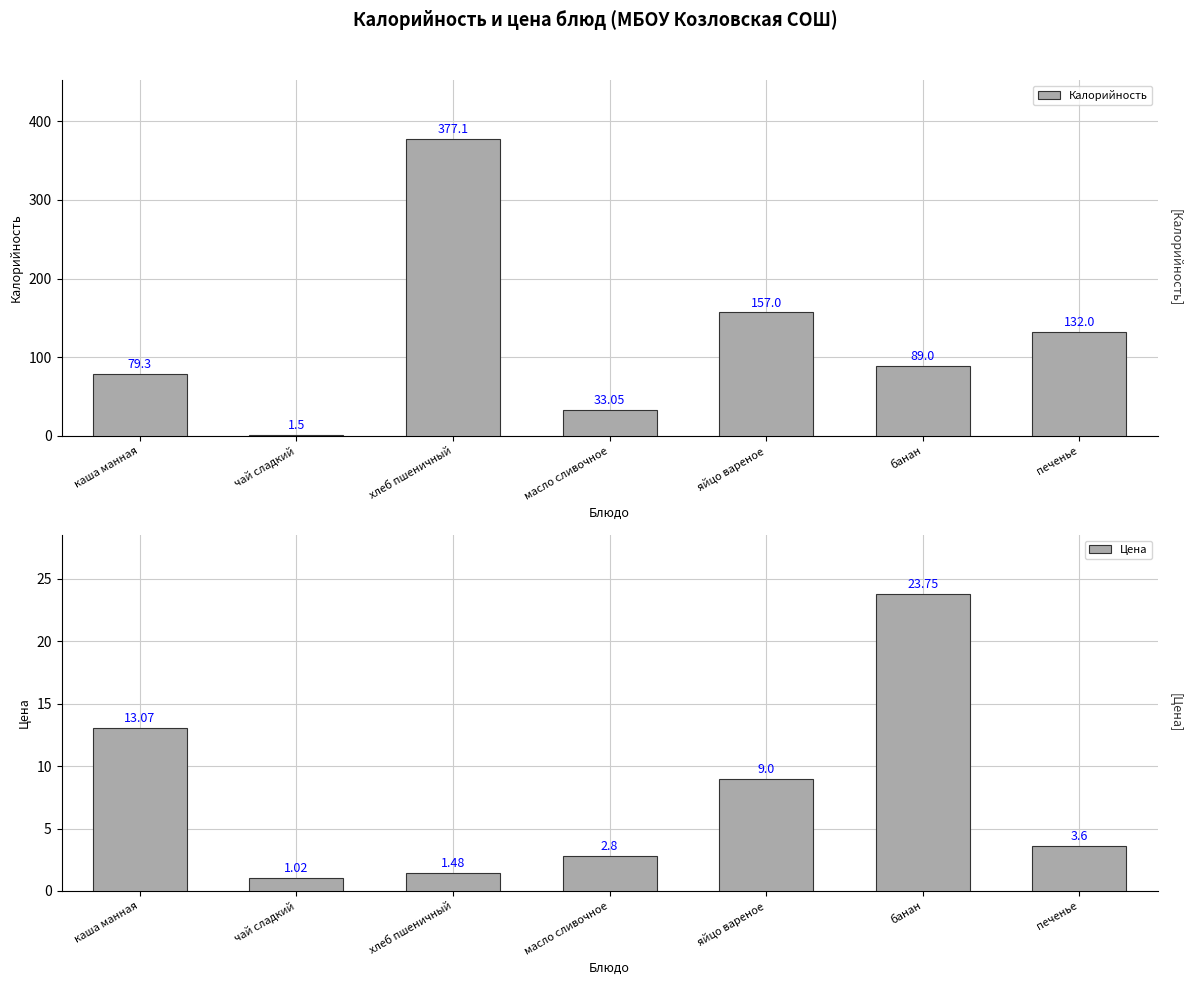

Rank the series by their maximum value, from highest to lowest.

Калорийность, Цена